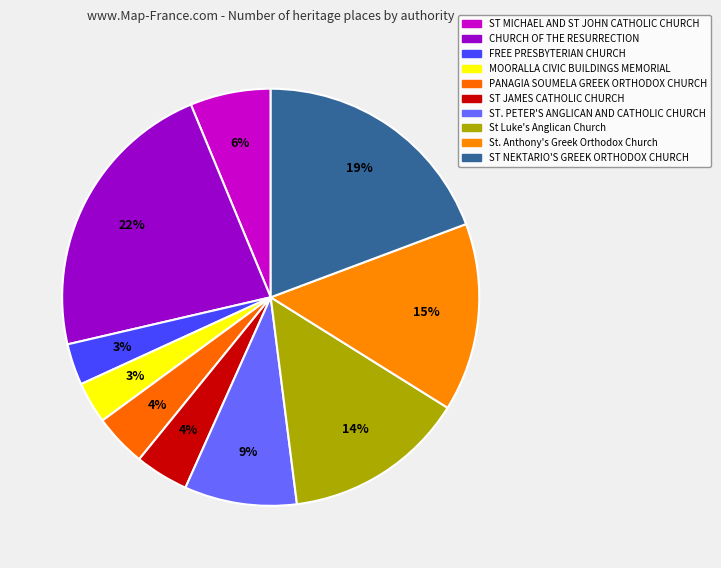

Count the number of slices in the pie.

10